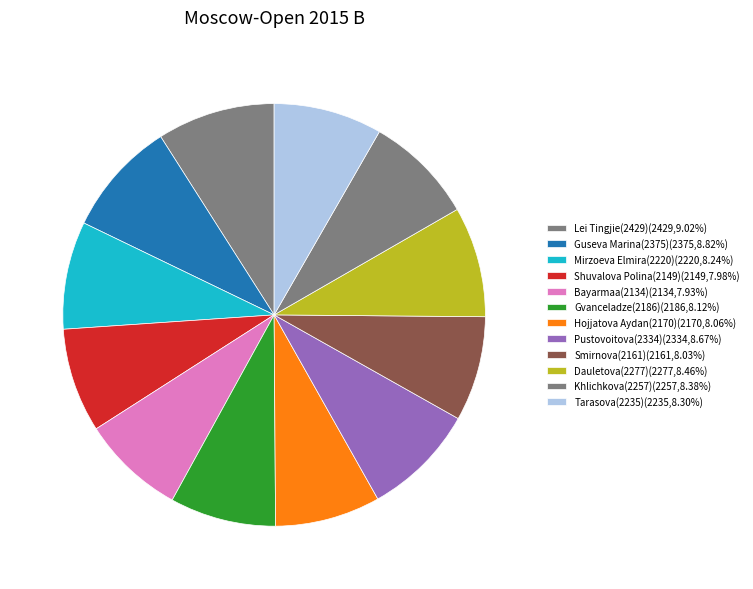

Count the number of slices in the pie.

12